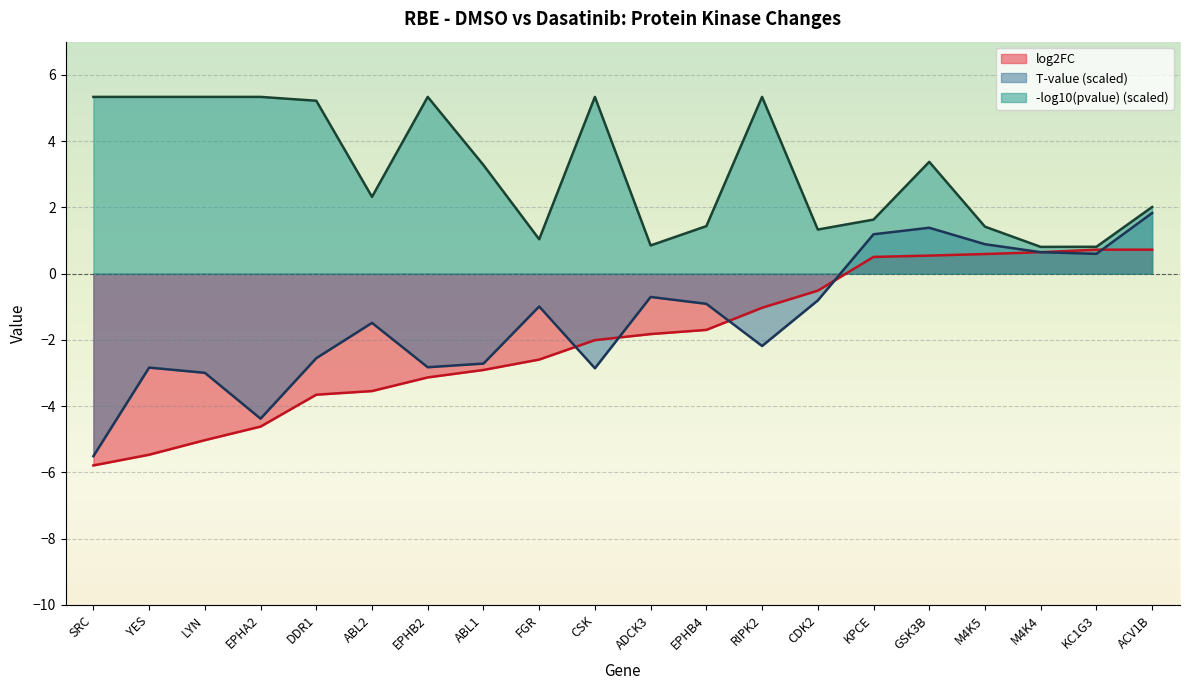

Reading right to left, transcribe all the data shown in this chart.

log2FC: 0.7	0.7	0.6	0.6	0.5	0.5	-0.5	-1.0	-1.7	-1.8	-2.0	-2.6	-2.9	-3.1	-3.5	-3.7	-4.6	-5.0	-5.5	-5.8
Tvalue: 1.8	0.6	0.6	0.9	1.4	1.2	-0.8	-2.2	-0.9	-0.7	-2.9	-1.0	-2.7	-2.8	-1.5	-2.6	-4.4	-3.0	-2.8	-5.5
neg_log10_pvalue: 2.0	0.8	0.8	1.4	3.4	1.6	1.3	5.3	1.4	0.8	5.3	1.0	3.3	5.3	2.3	5.2	5.3	5.3	5.3	5.3